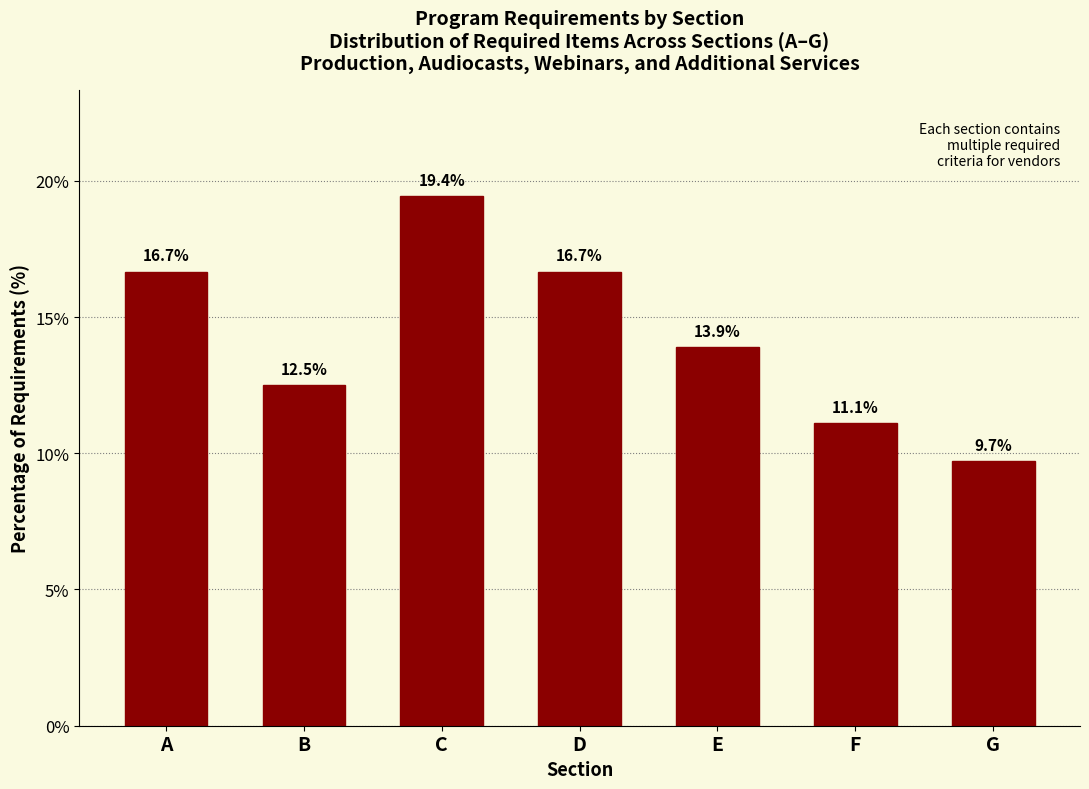

Reading left to right, transcribe all the data shown in this chart.

A=16.7	B=12.5	C=19.4	D=16.7	E=13.9	F=11.1	G=9.7